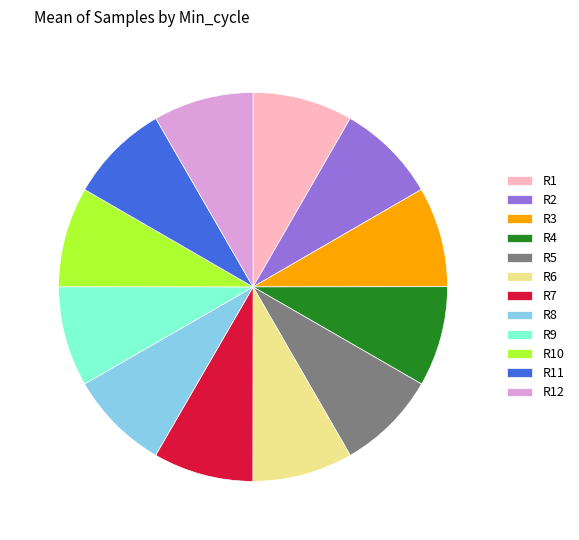

How many slices are in this pie chart?

12